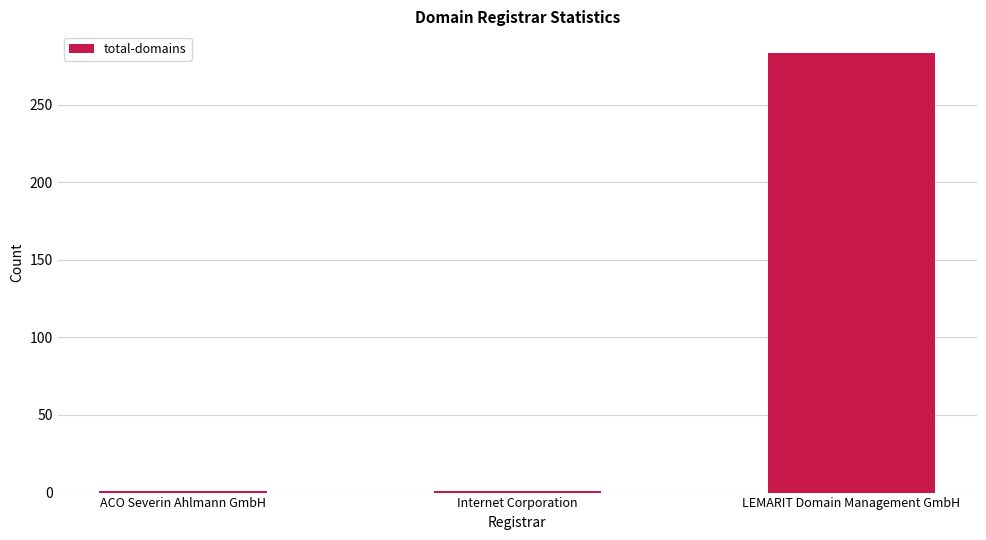

What is the label of the 3rd bar from the left?

LEMARIT Domain Management GmbH